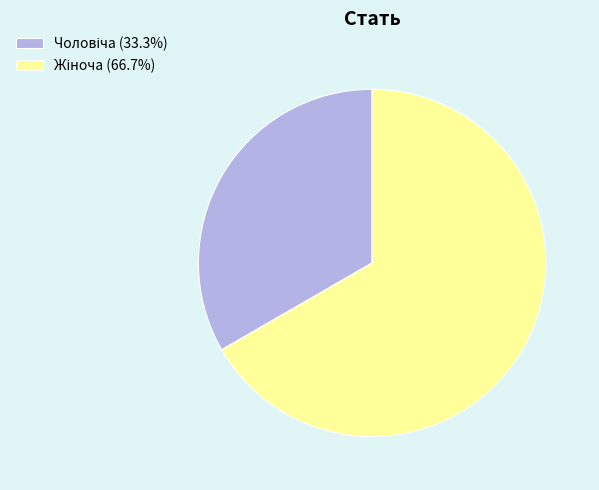

Is there any slice that represents more than half of the pie?

Yes